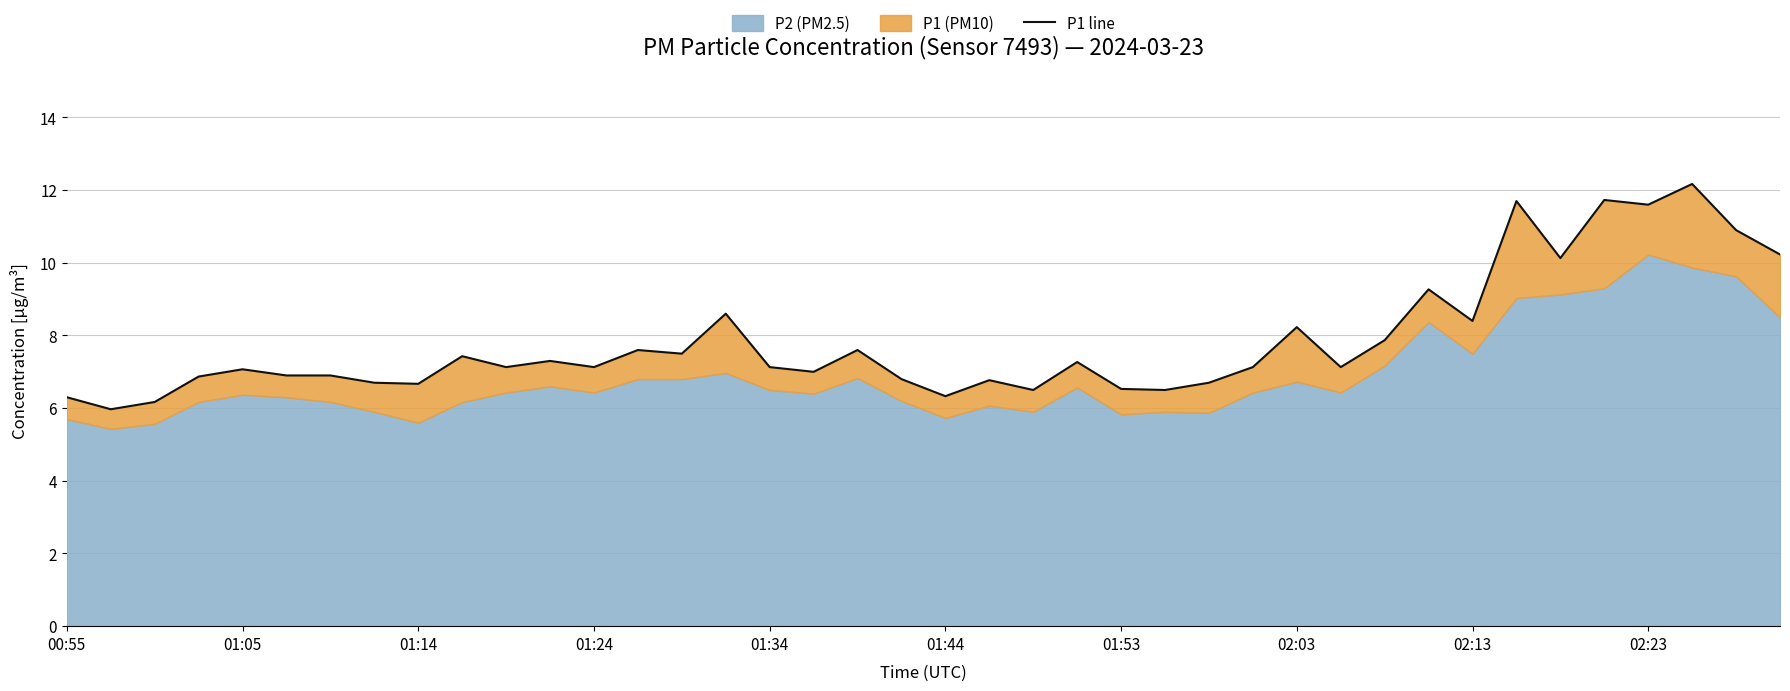

How many interior local peaks (higher than both neighbors) does the data have?

13